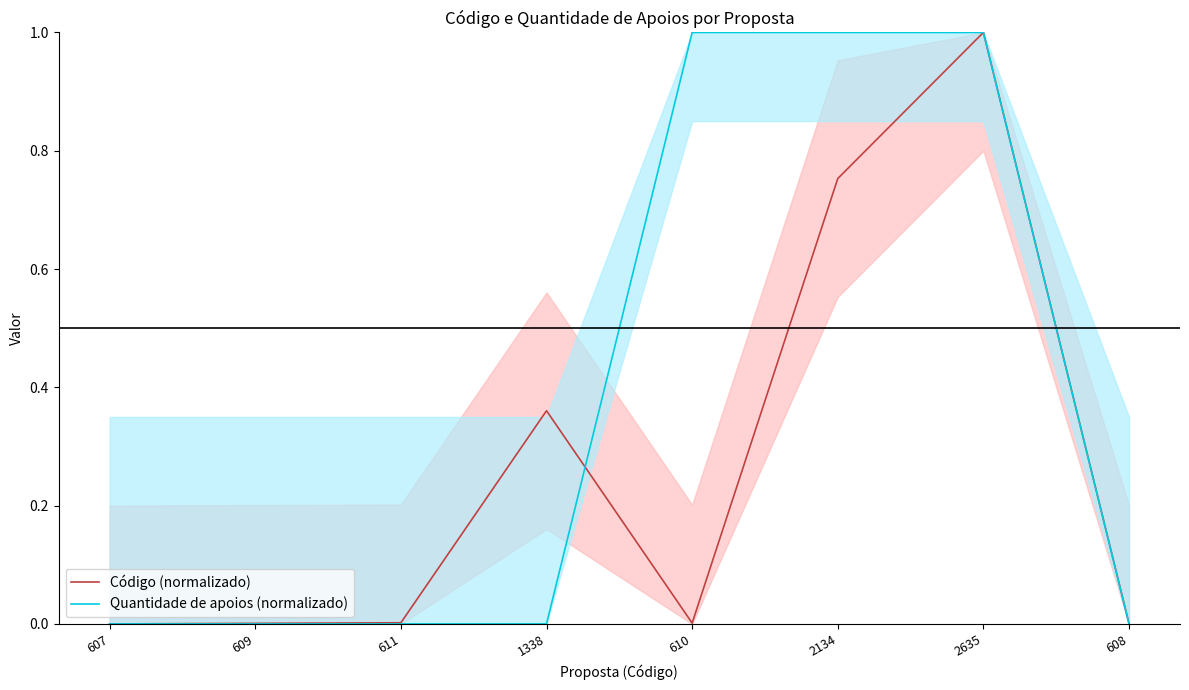

What is the label of the 8th point from the left?

608